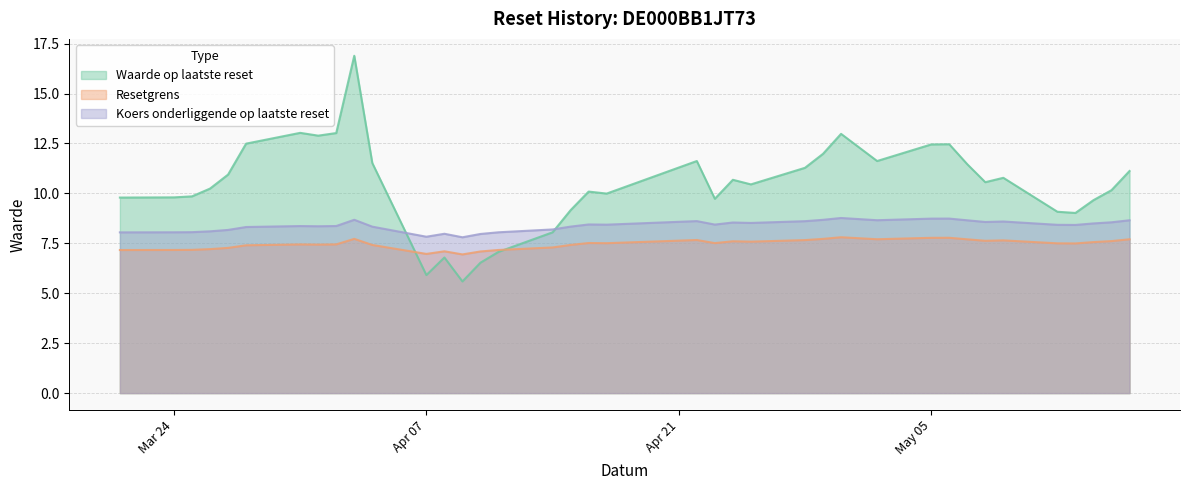

Which series has the largest range (max minus min)?

Waarde op laatste reset